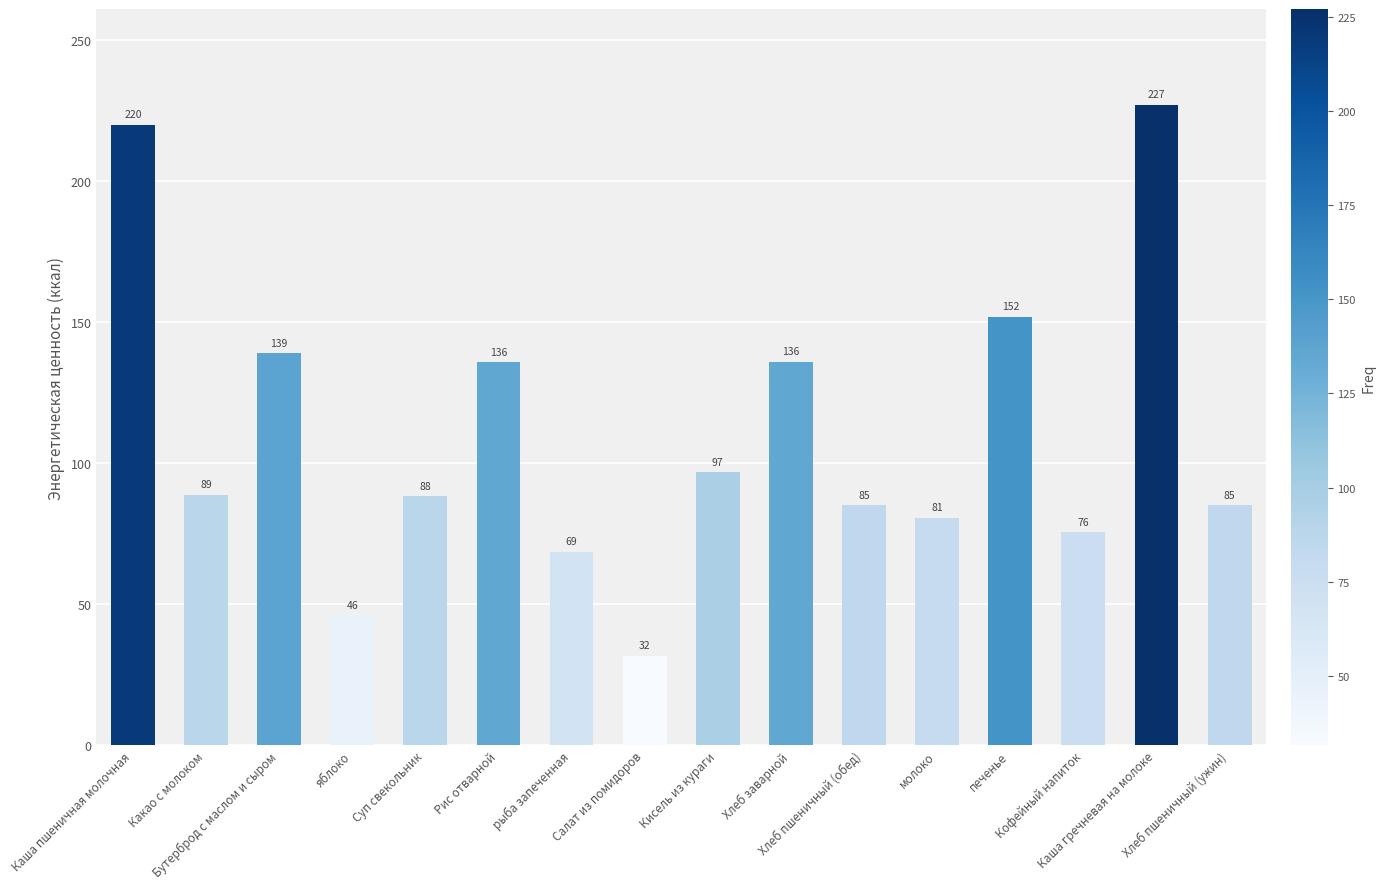

What is the value of the 15th bar from the left?

227.0